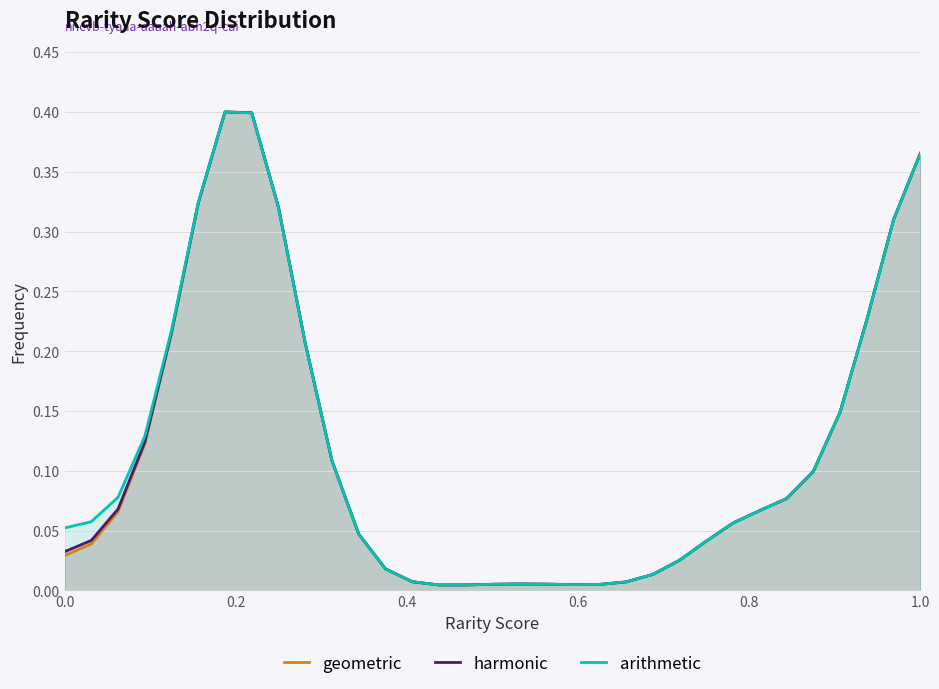

How many lines are shown in the chart?

3